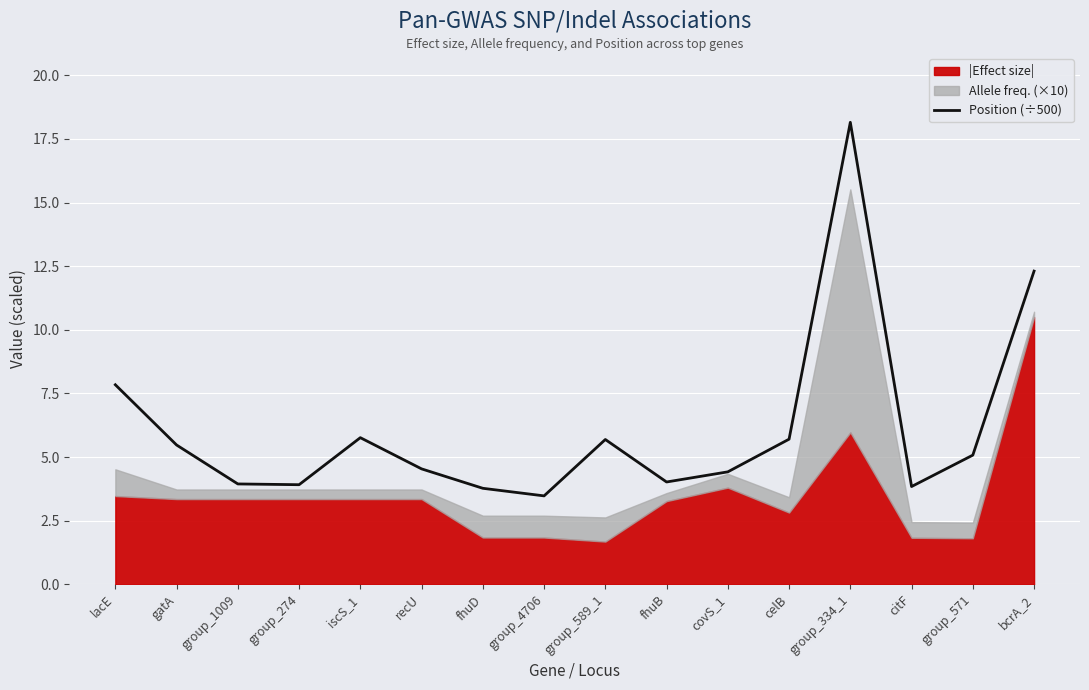

Reading left to right, extract all data points from this chart.

7.8	5.5	3.9	3.9	5.8	4.5	3.8	3.5	5.7	4.0	4.4	5.7	18.2	3.8	5.1	12.3